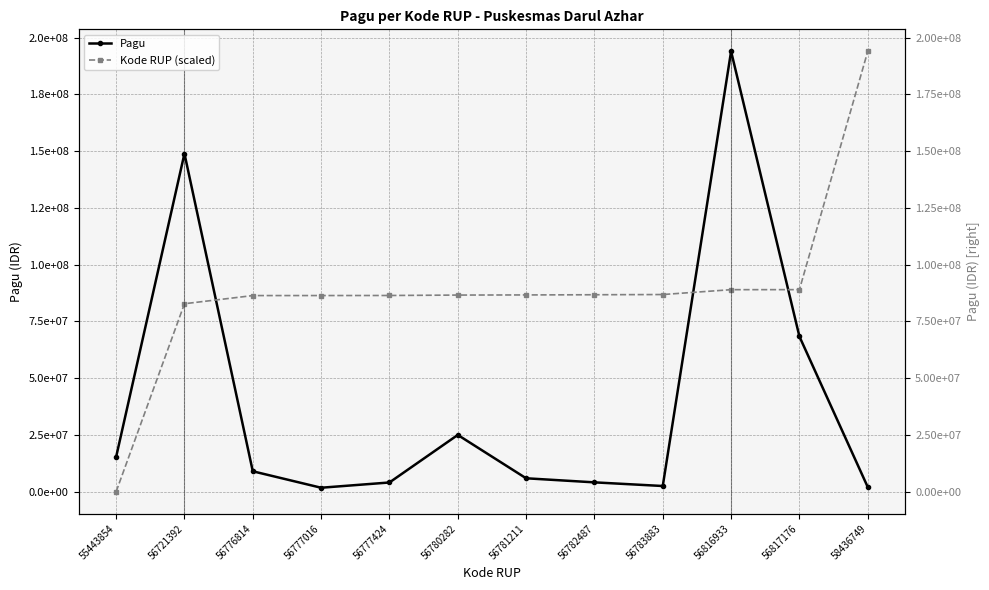

The value of Pagu at 55443854 is 15300000.0. True or false?

True